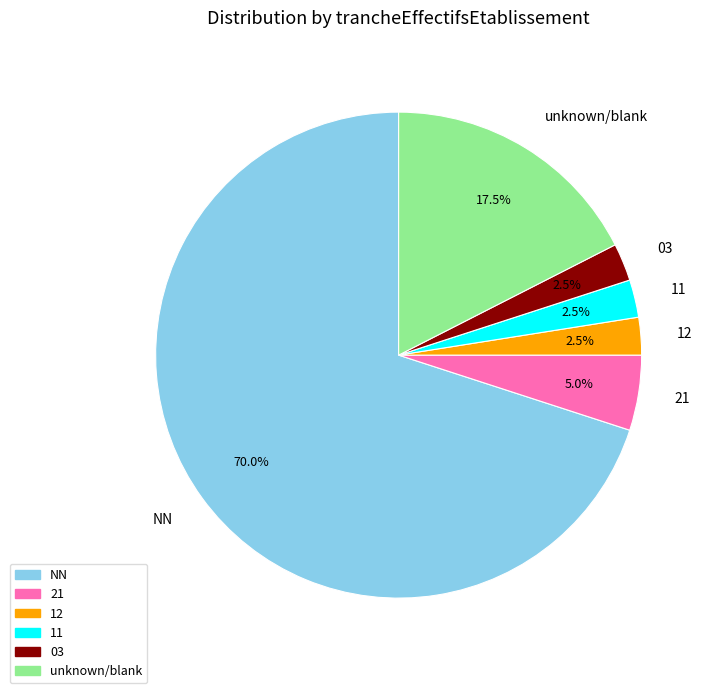

Which category accounts for the majority?

NN